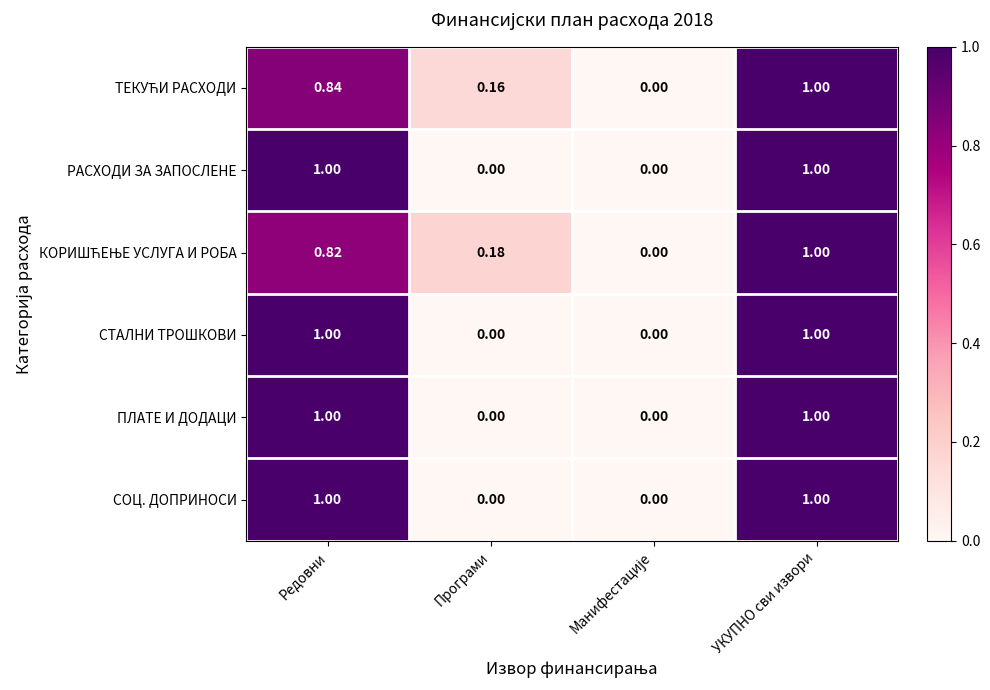

How many positive values does the ПЛАТЕ И ДОДАЦИ series have?

2